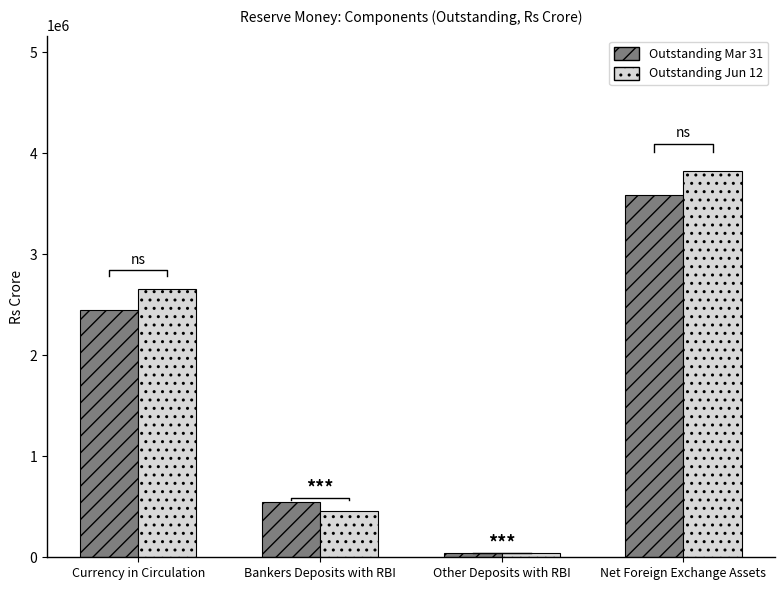

Rank the series by their average value, from highest to lowest.

Outstanding Jun 12, Outstanding Mar 31